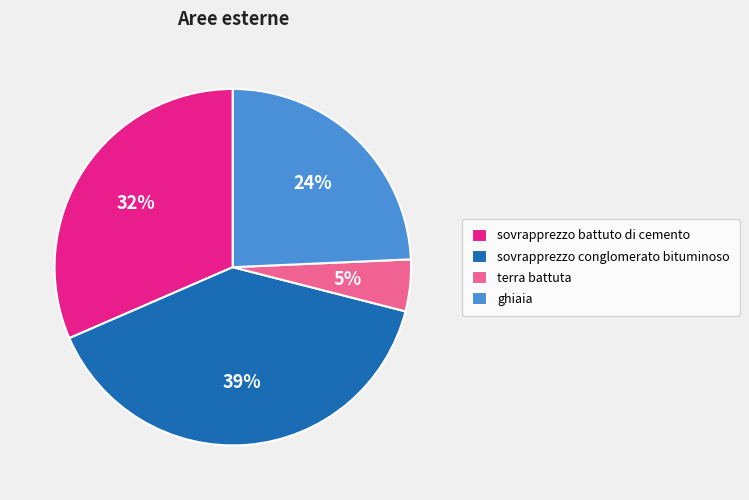

What is the smallest slice in the pie chart?

terra battuta